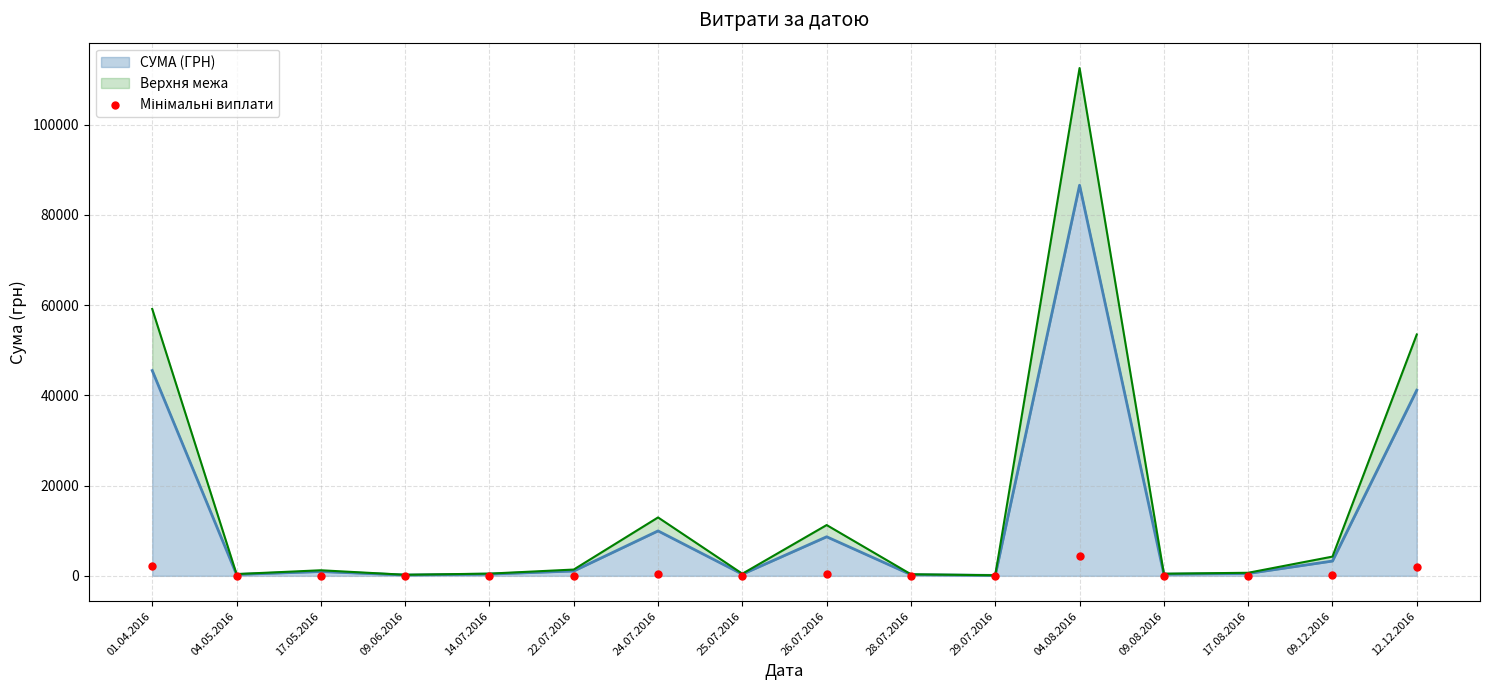

Which has a higher value, 26.07.2016 or 01.04.2016?

01.04.2016